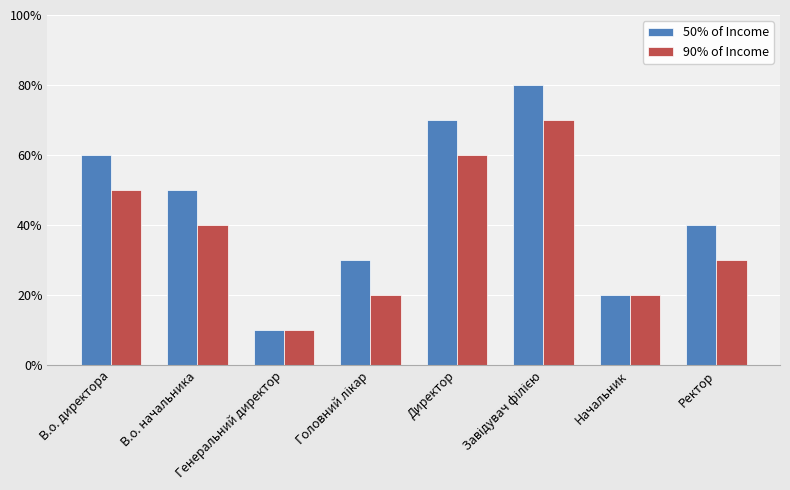

Which series has the largest total across all categories?

50% of Income